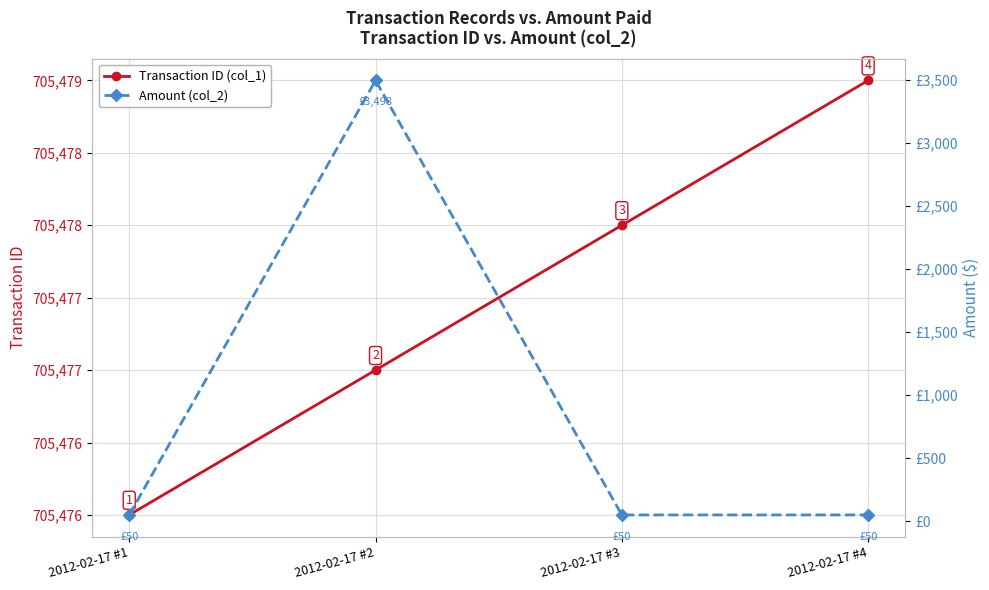

How many interior local peaks does the Amount (col_2) series have?

1